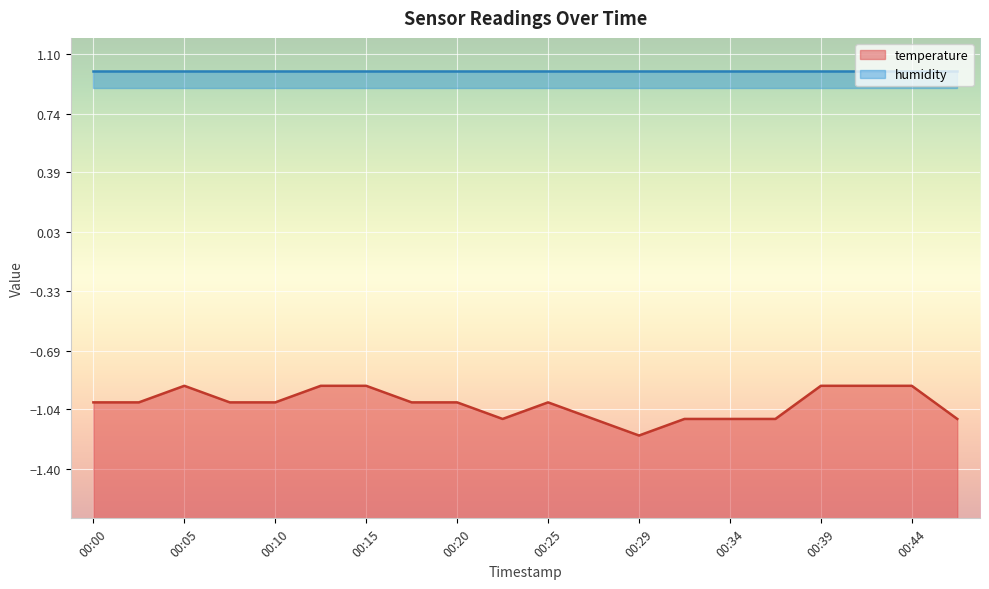

How many lines are shown in the chart?

1